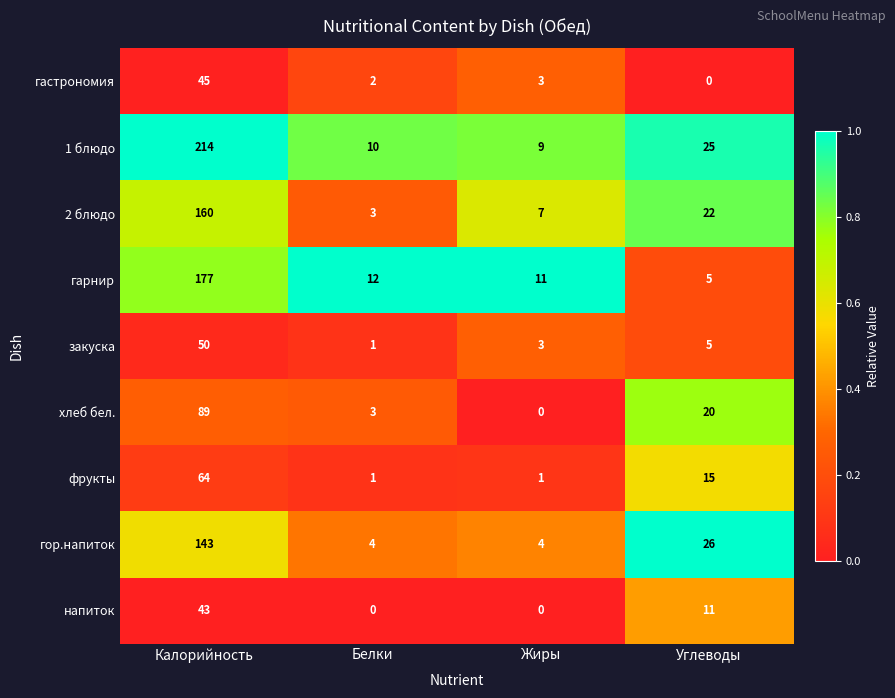

Rank the series at Калорийность from lowest to highest value.

напиток, гастрономия, закуска, фрукты, хлеб бел., гор.напиток, 2 блюдо, гарнир, 1 блюдо